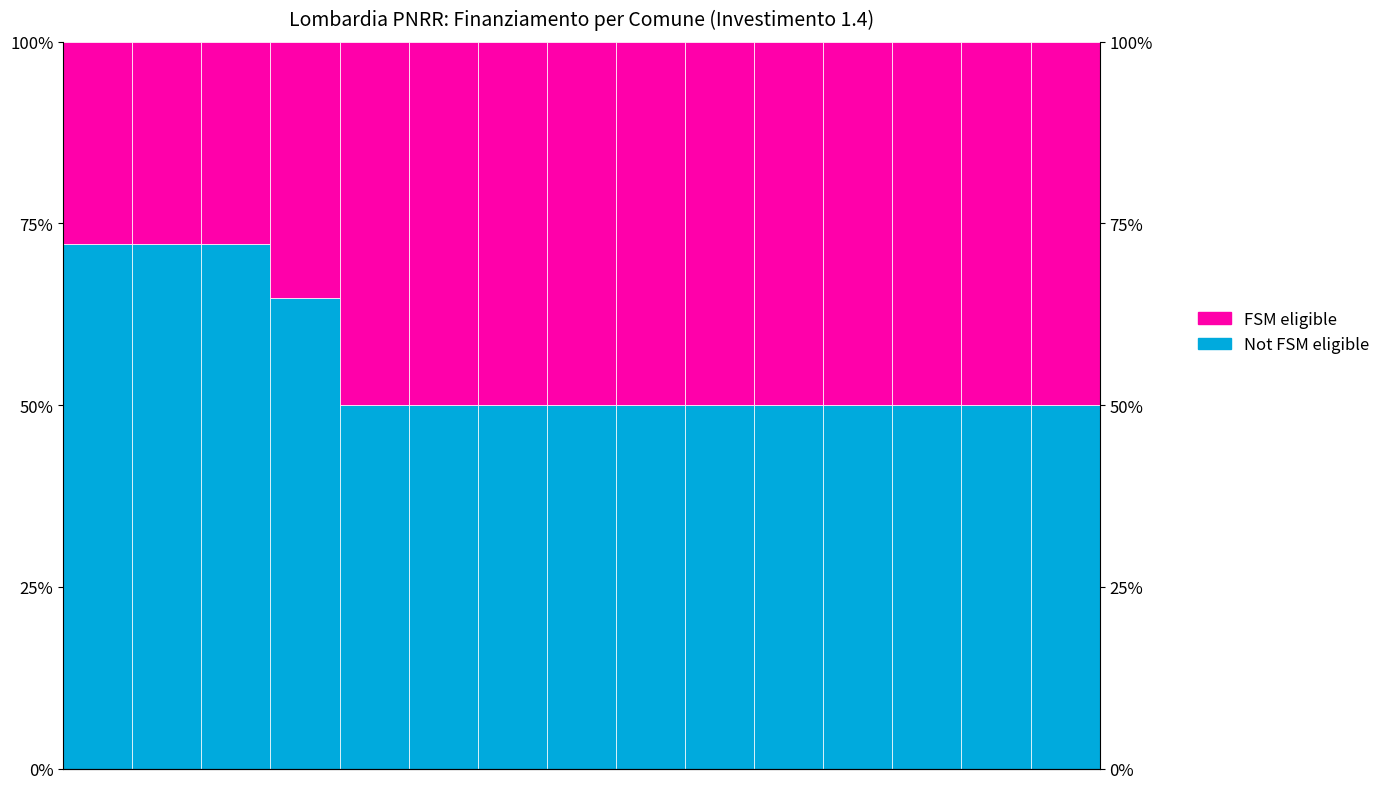

What is the smallest value displayed?

27.9